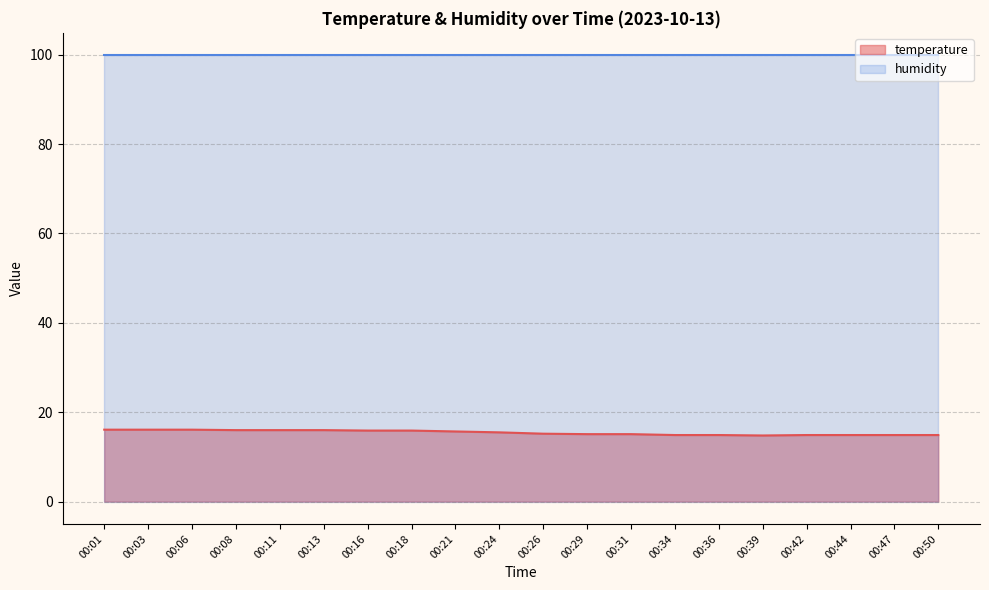

What is the value of the 10th point from the left?

15.5